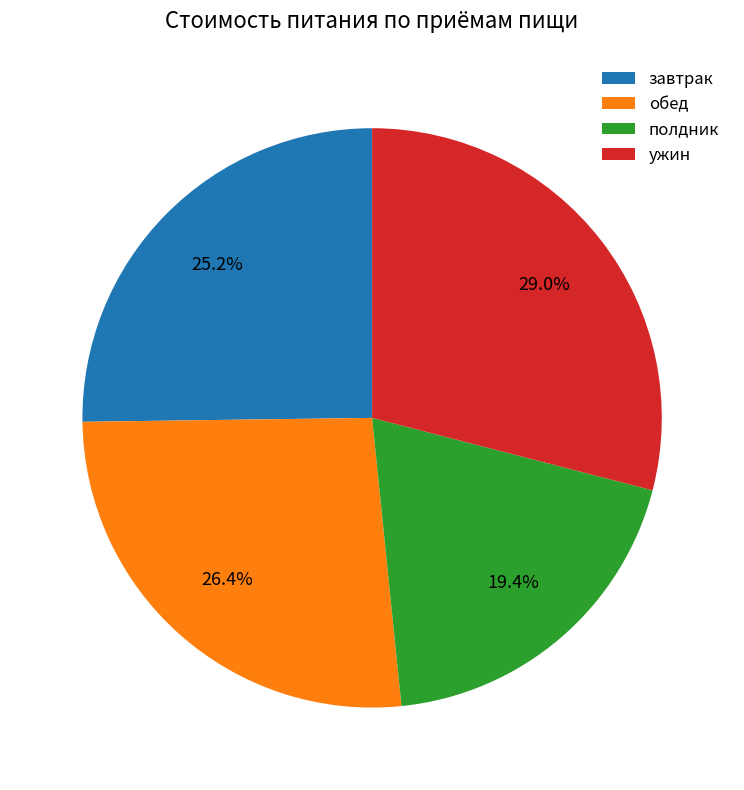

Combined, what portion of the pie is полдник and ужин?

48.4%